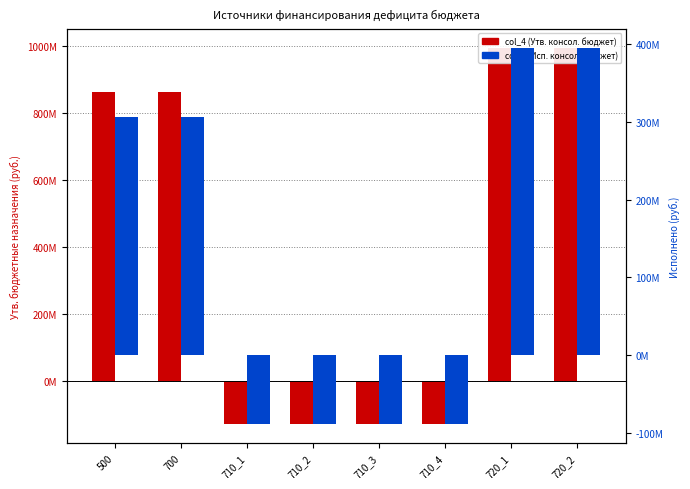

What is the value of the col_4 (Утв. консол. бюджет) bar at the 2nd from the left?

863156724.5